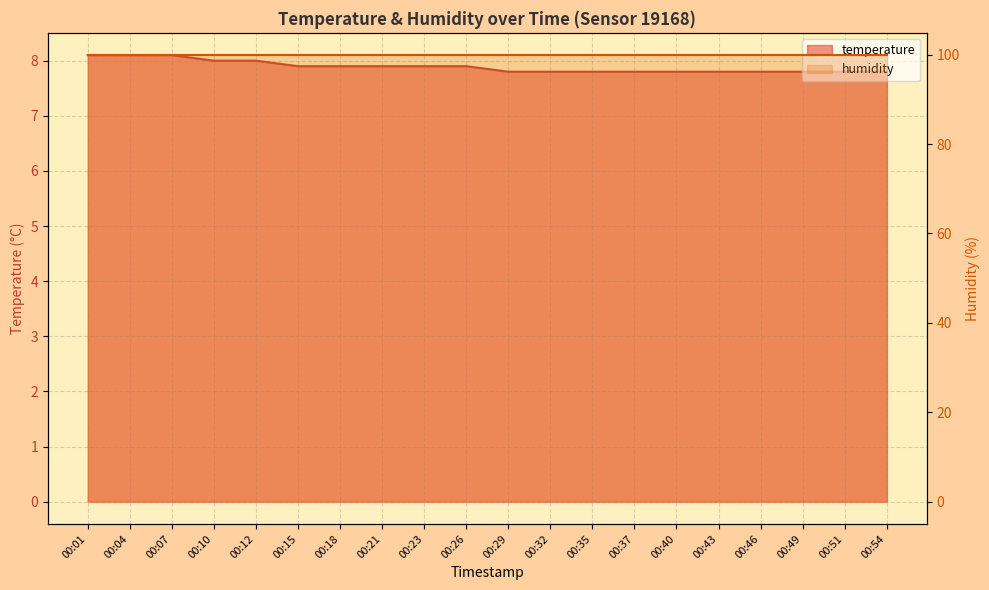

True or false: there are more than 0 points higher than both neighbors.

False